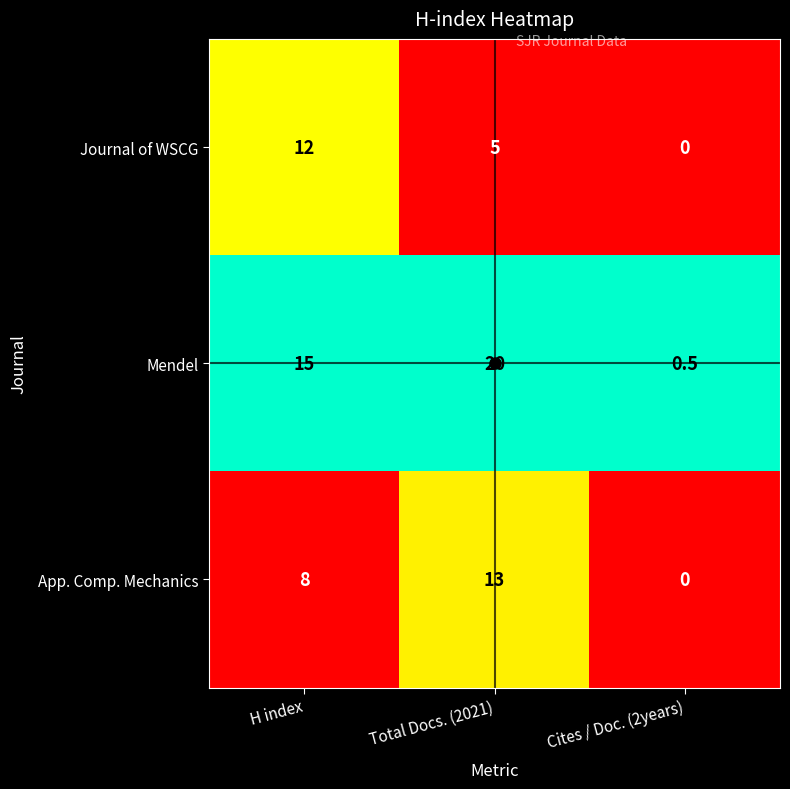

The Mendel series shows 3.1 at H index. True or false?

False